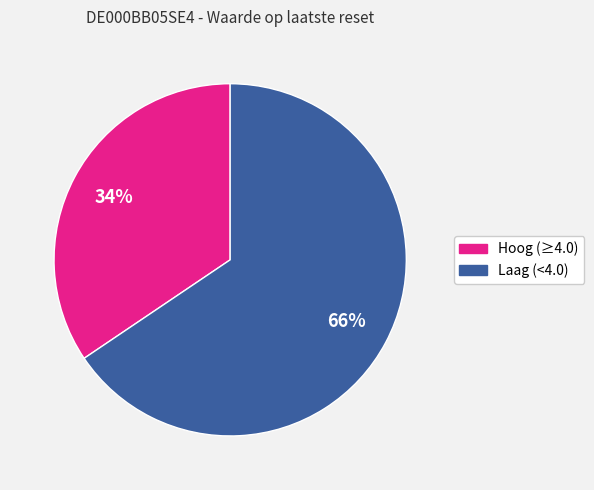

To the nearest percent, what is the average slice percentage?

50%